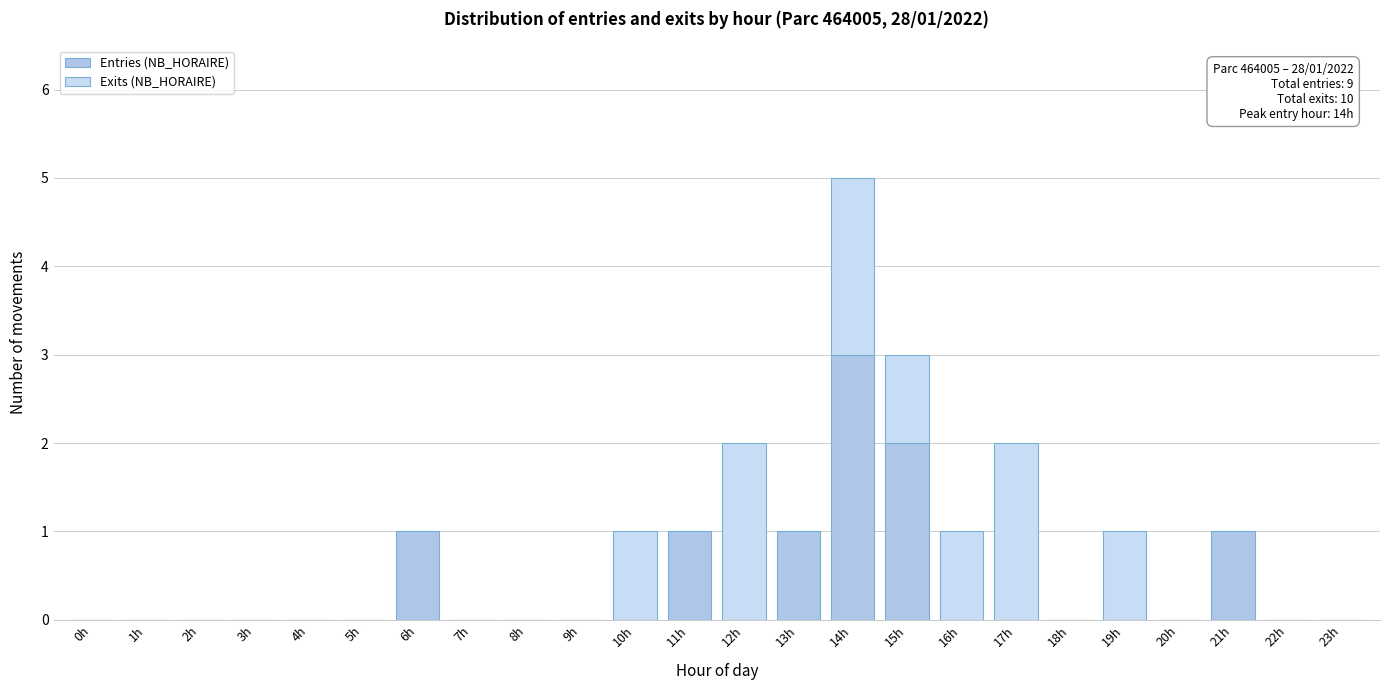

Are the bars grouped side by side (vs. stacked)?

No